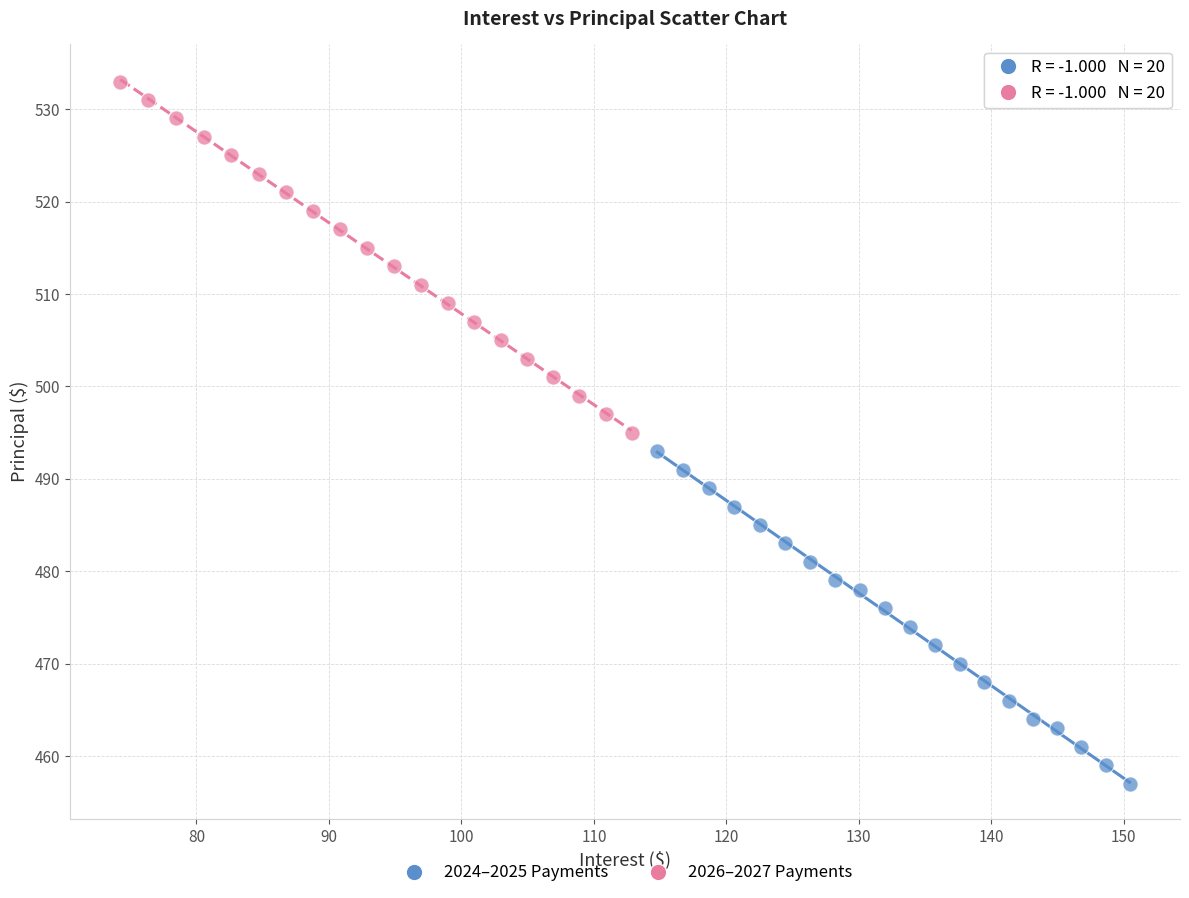

Which series has the widest spread of Y values?

2026–2027 Payments